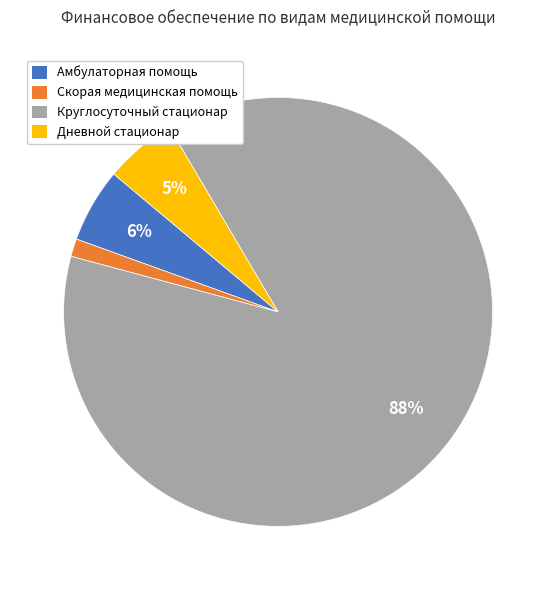

Which slice is the largest?

Круглосуточный стационар